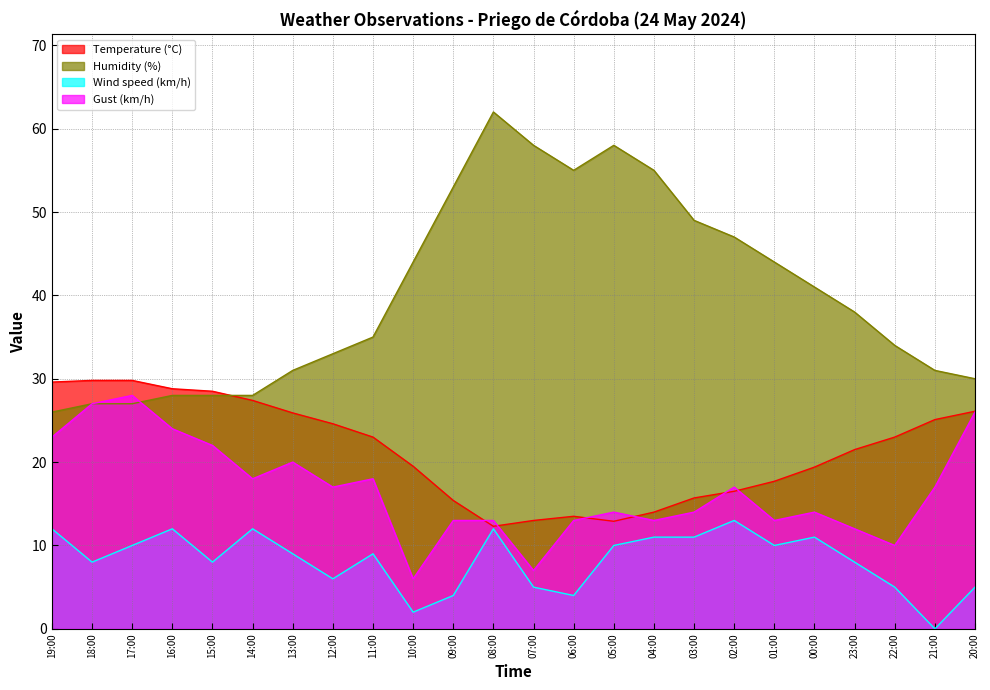

What is the approximate value of Humidity (%) at 22:00?

34.0